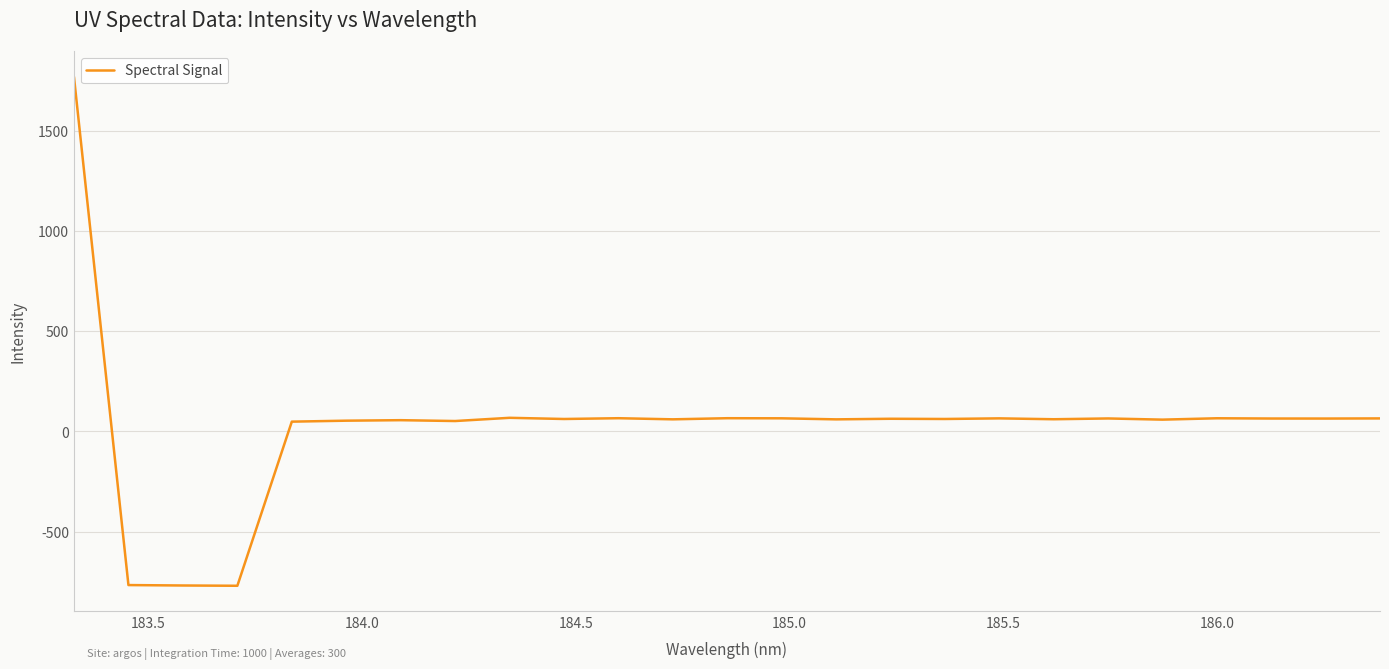

What is the minimum value shown in the chart?

-769.3